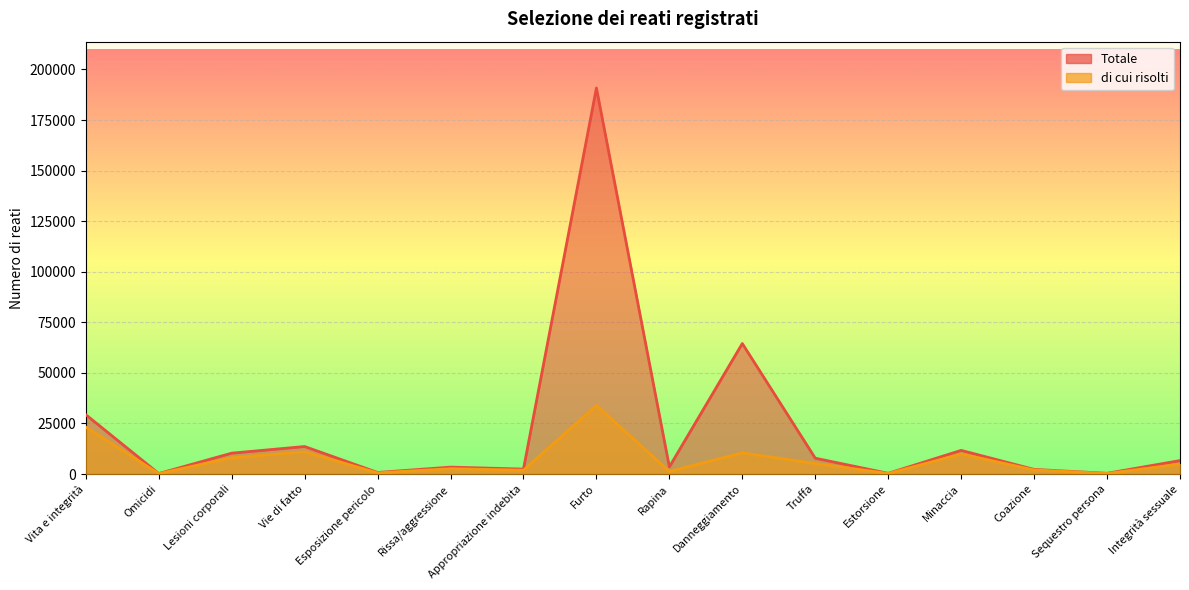

Does the chart display data point markers on the line(s)?

No